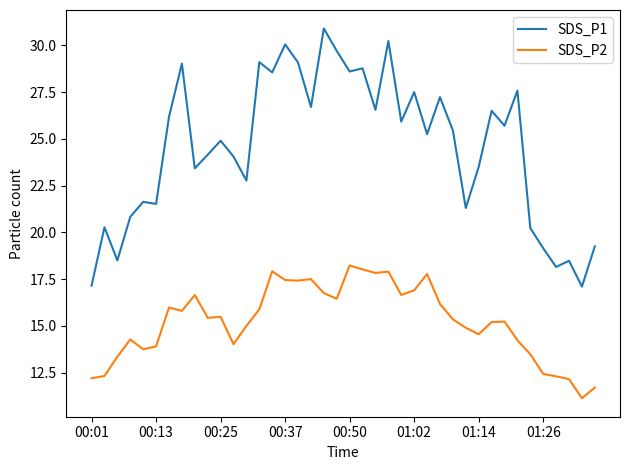

Which series has the largest total across all categories?

SDS_P1